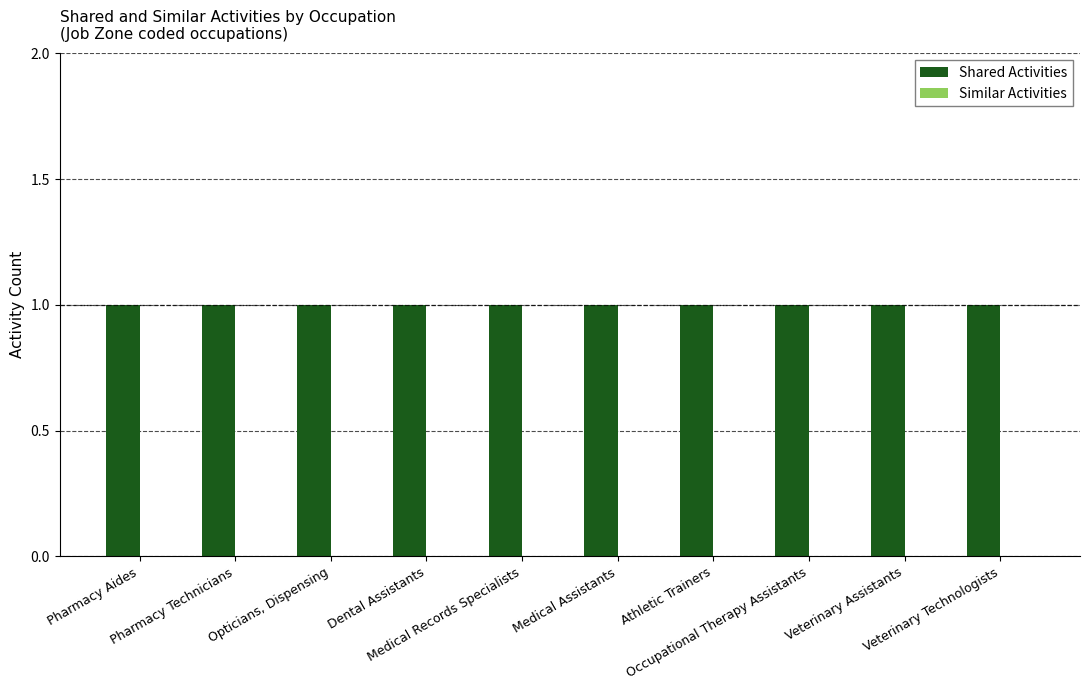

Which series has the largest range (max minus min)?

Shared Activities